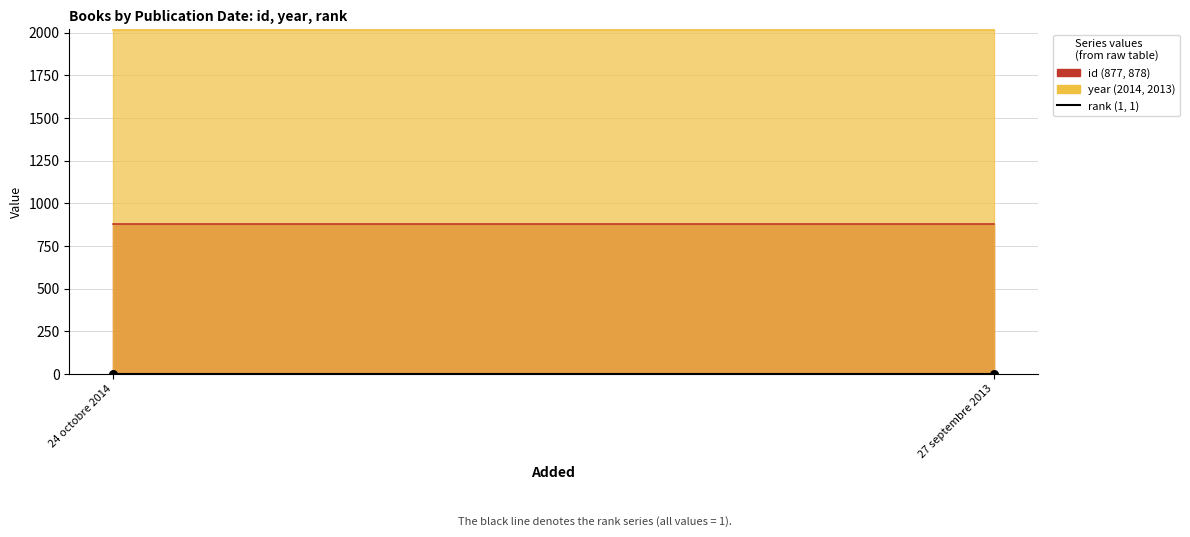

Which series contains the highest Y value?

year